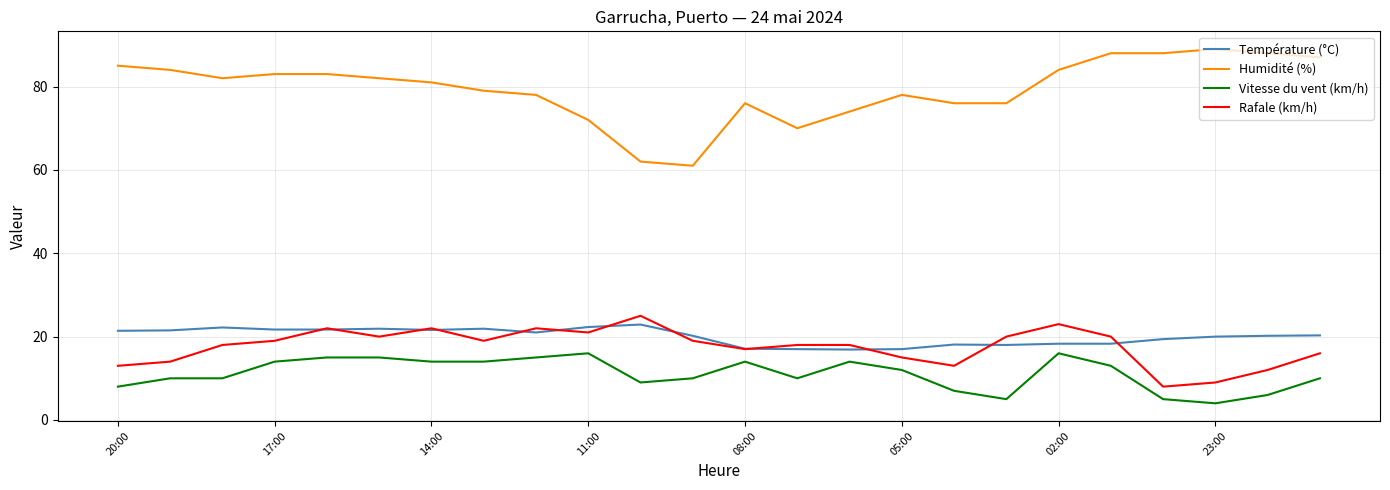

Which series has the largest range (max minus min)?

Humidité (%)